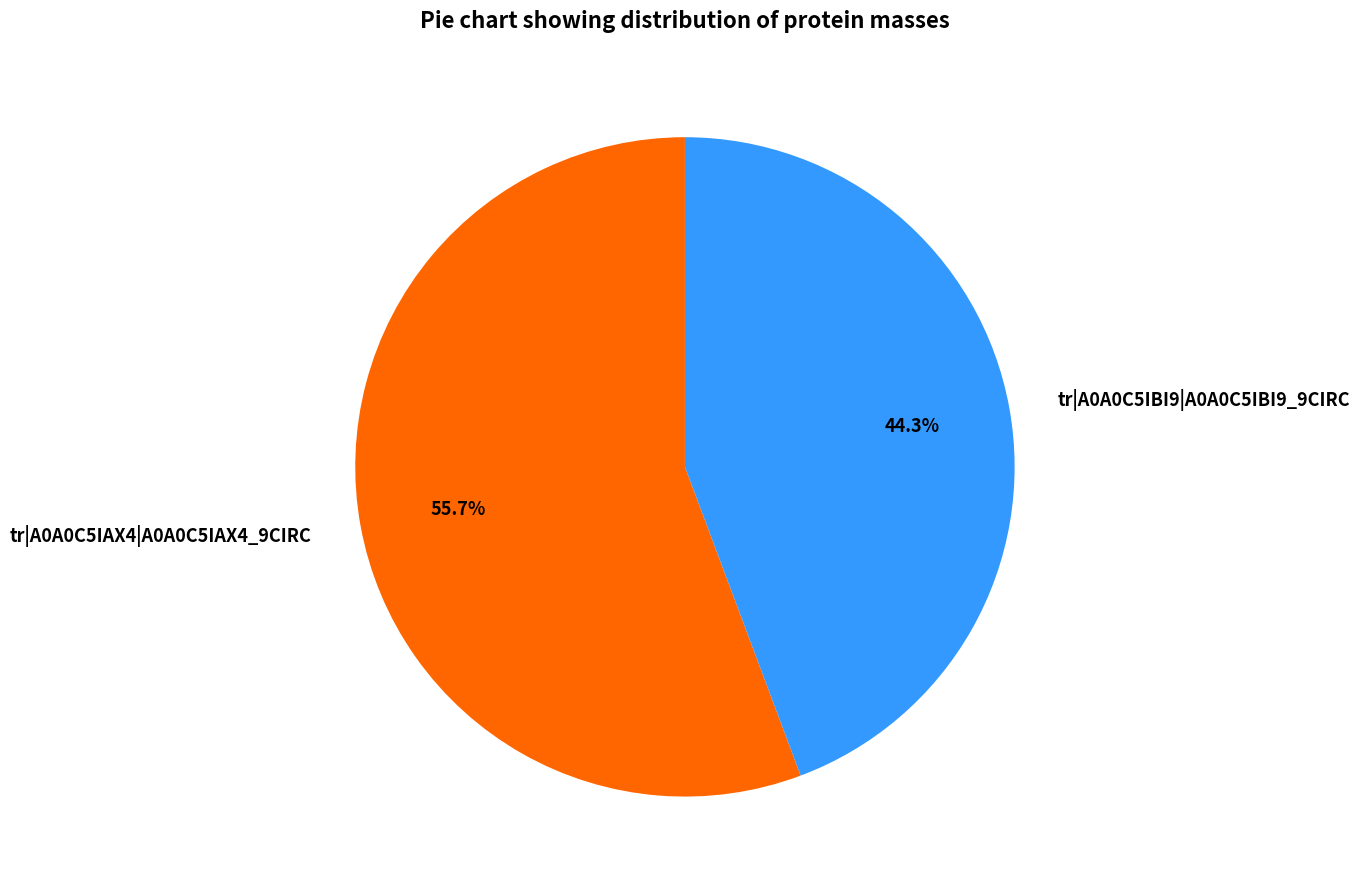

Count the number of slices in the pie.

2